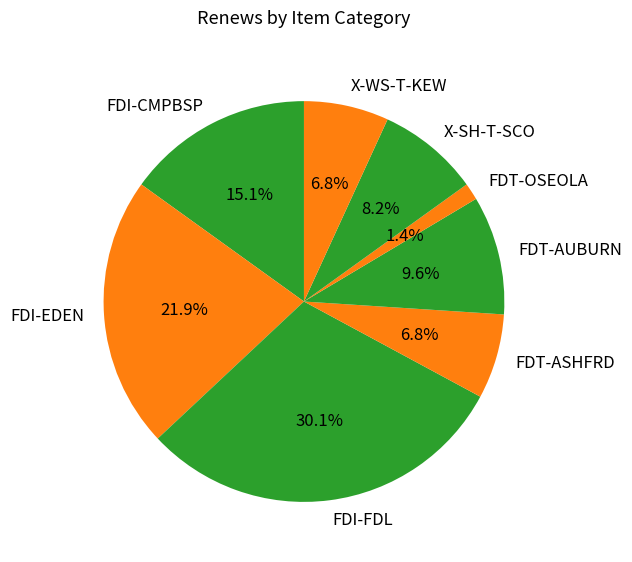

Which has a higher value, X-SH-T-SCO or FDI-CMPBSP?

FDI-CMPBSP